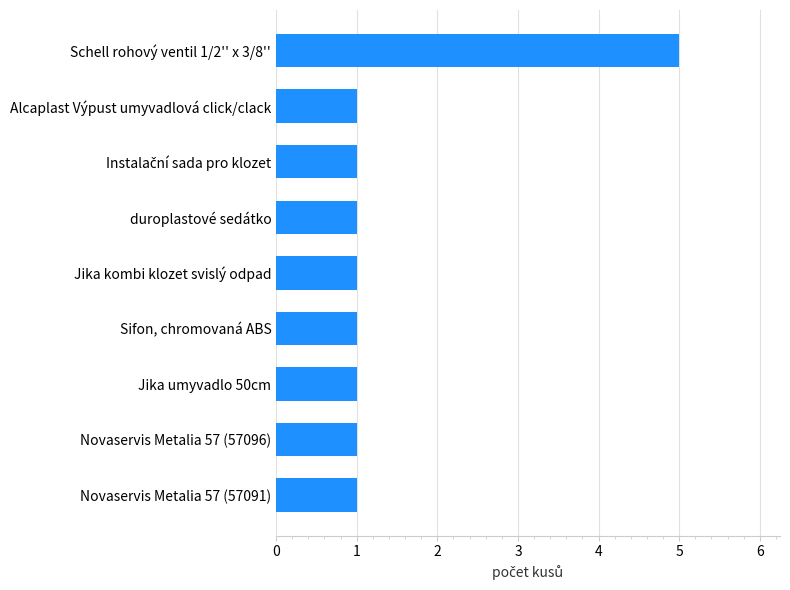

True or false: the data shows 0 at Jika umyvadlo 50cm.

False